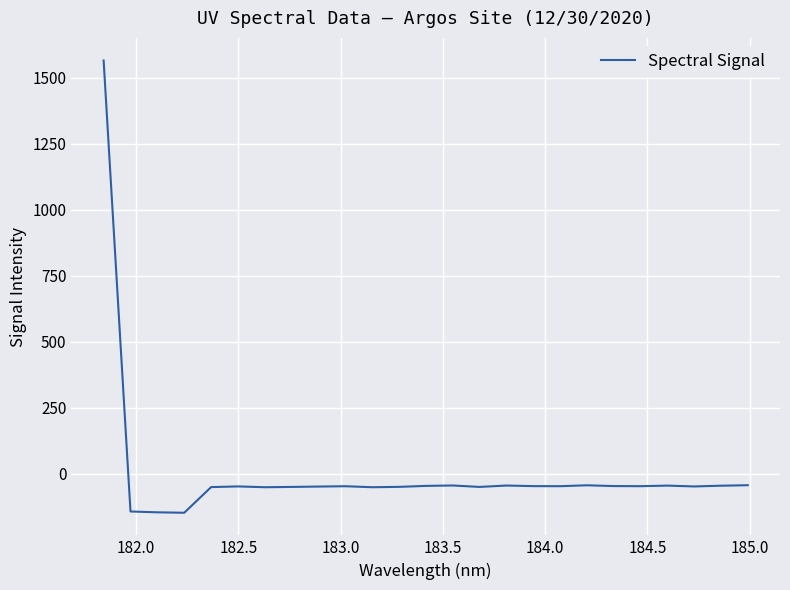

What is the smallest value displayed?

-147.3